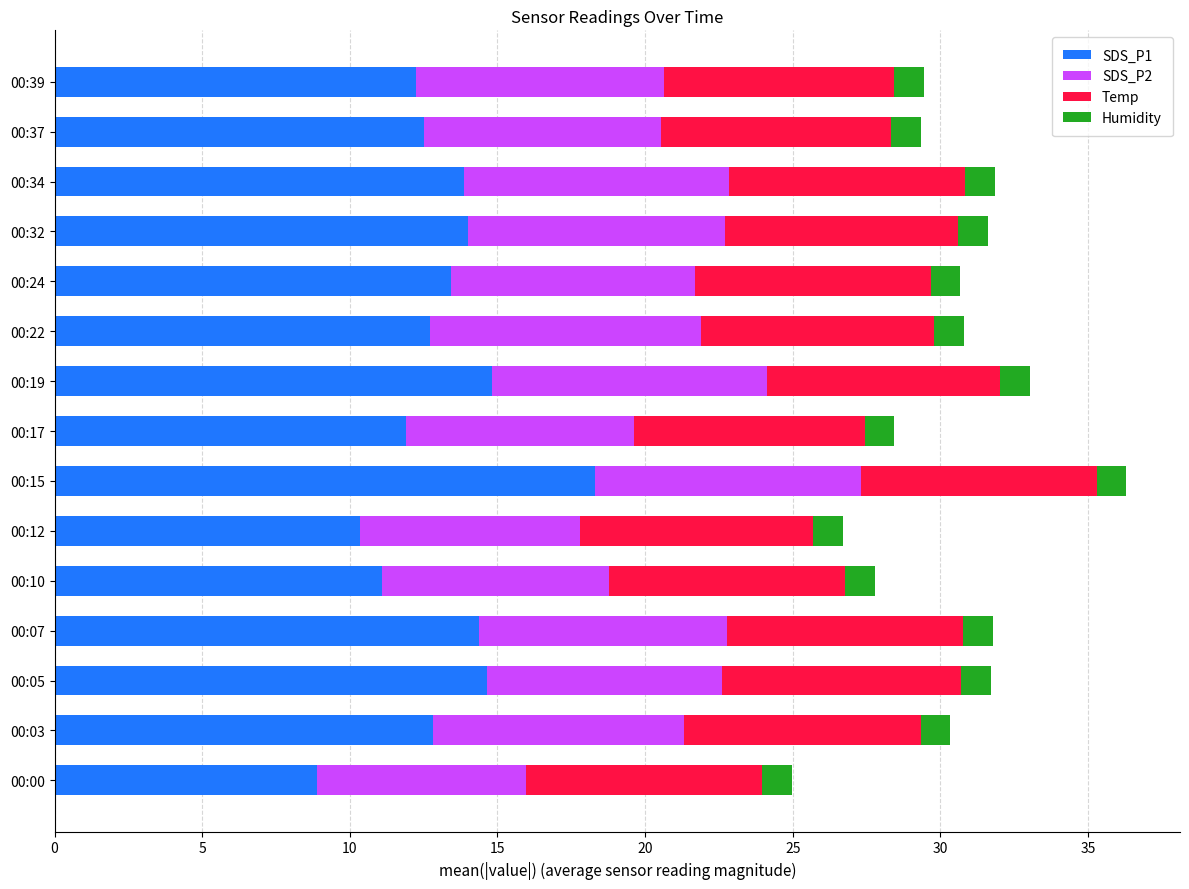

What is the maximum value for SDS_P1?

18.3